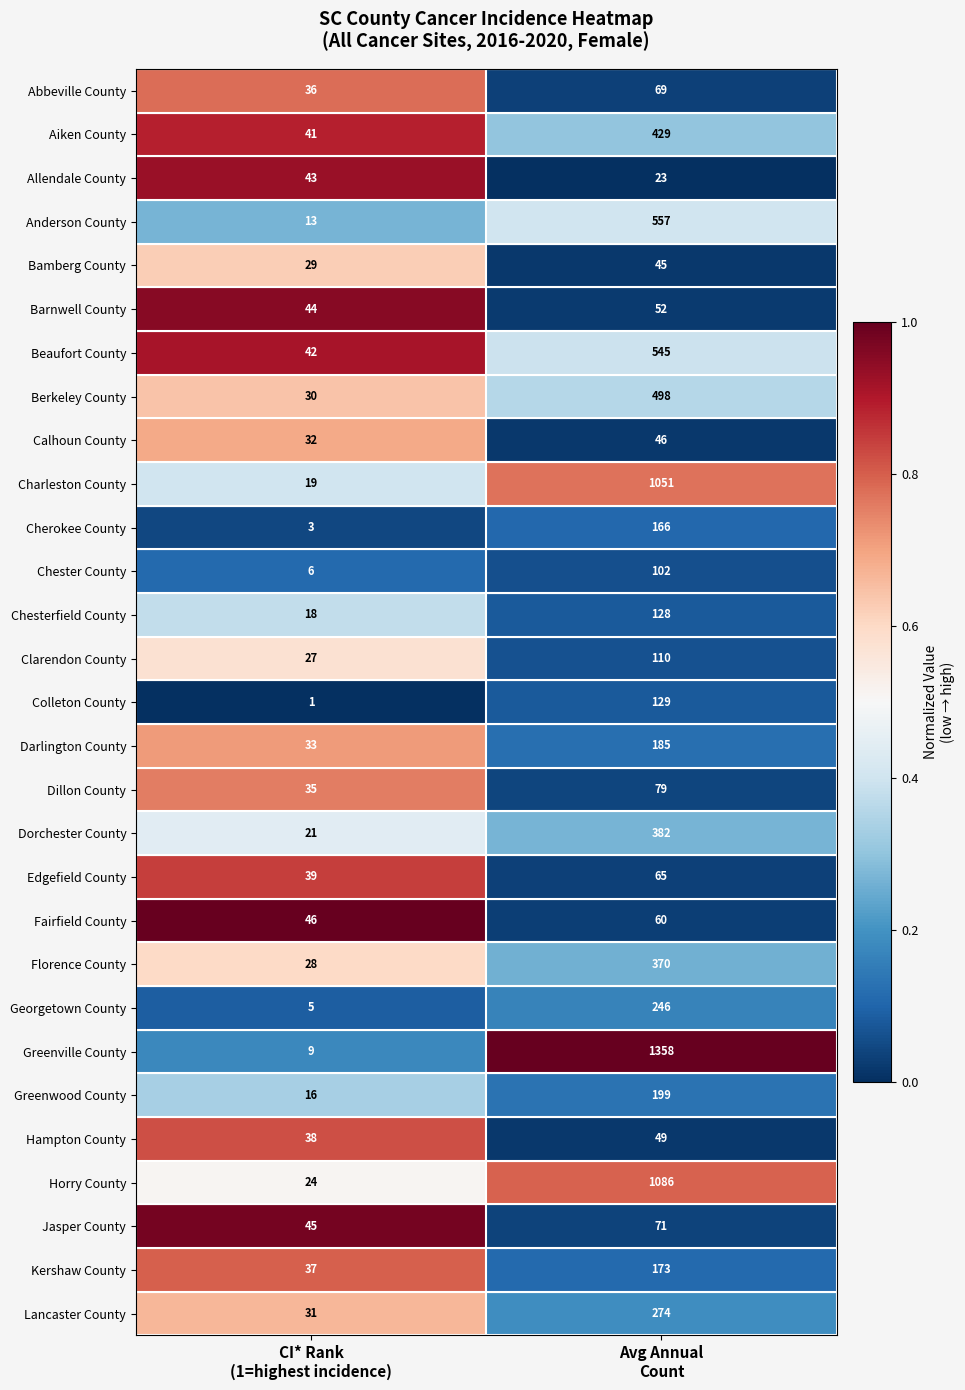

Which series has the largest range (max minus min)?

Greenville County